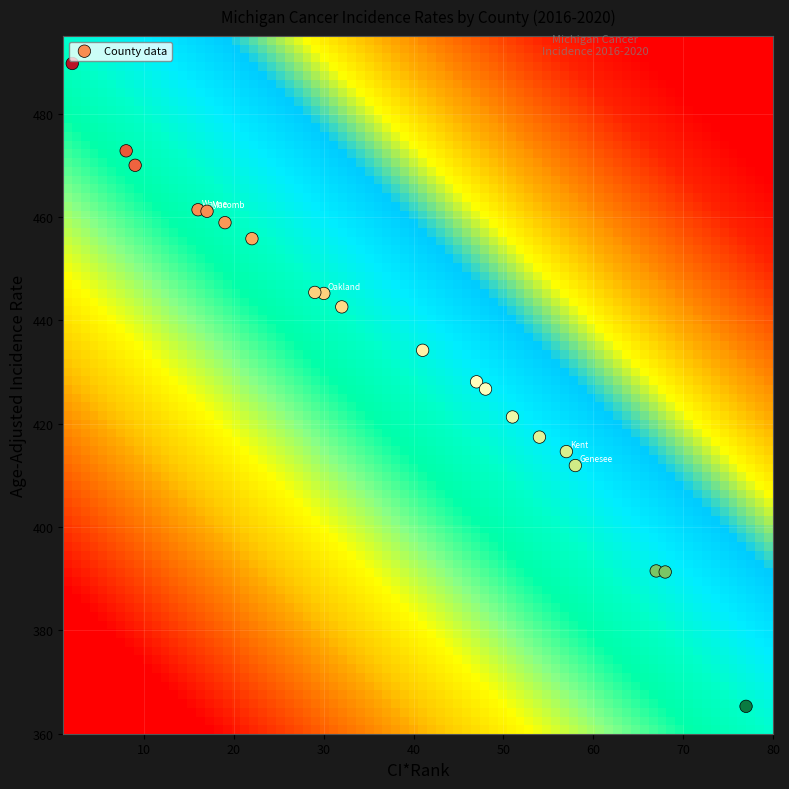

What is the range of X values (max minus min)?

75.0